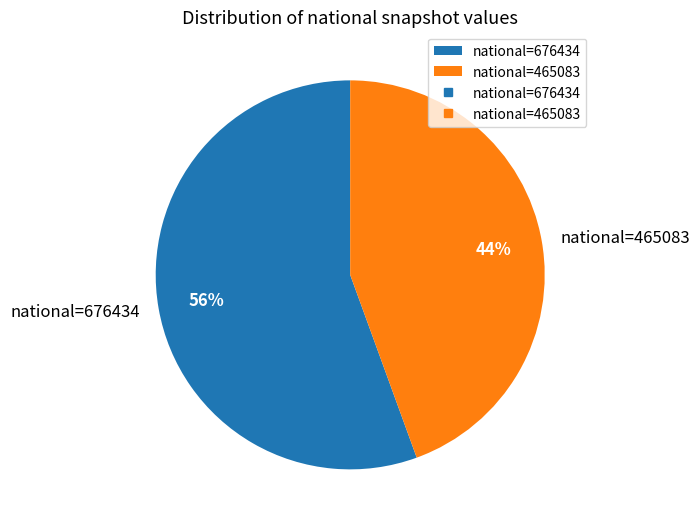

Approximately how many times larger is the value at national=676434 compared to national=465083?

1.3